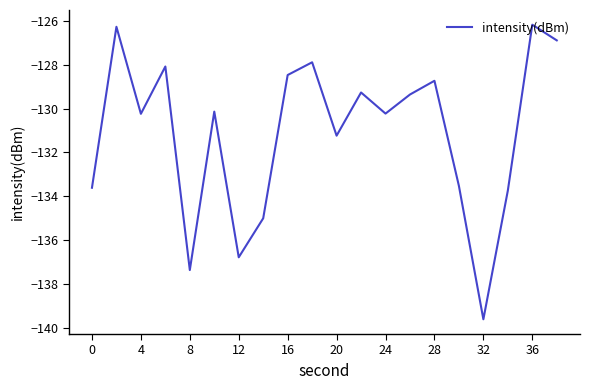

Count the number of categories in the chart.

20